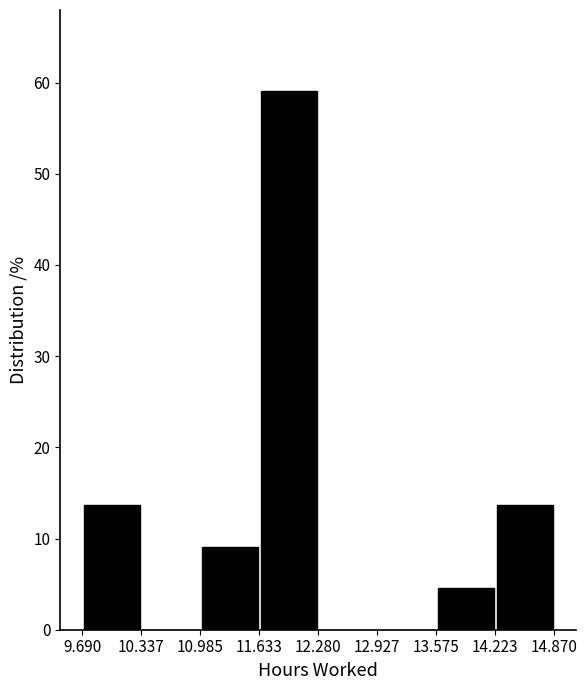

Reading left to right, transcribe this chart: for each bar, give the range it covers on the x-axis and its height. The values are not printed on the chart, so give them approximately, as read against the axis.

9.690 to 10.337: 14
10.337 to 10.985: 0
10.985 to 11.633: 9
11.633 to 12.280: 59
12.280 to 12.927: 0
12.927 to 13.575: 0
13.575 to 14.223: 5
14.223 to 14.870: 14